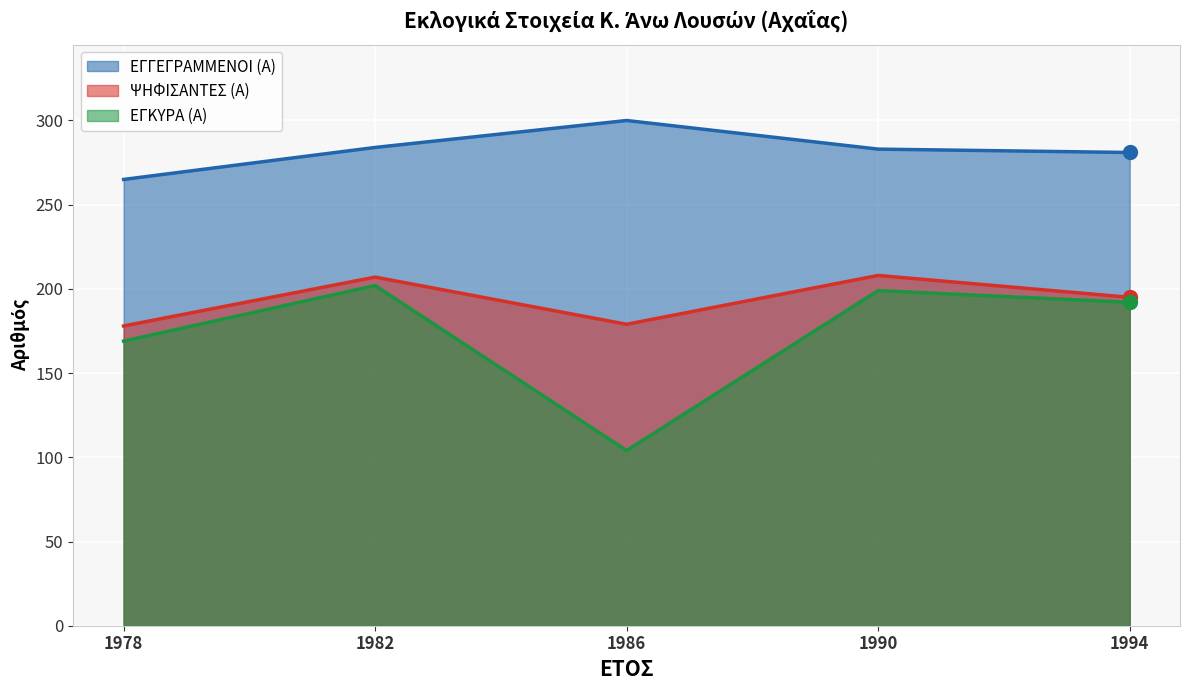

What is the total value across all series at 1982?

693